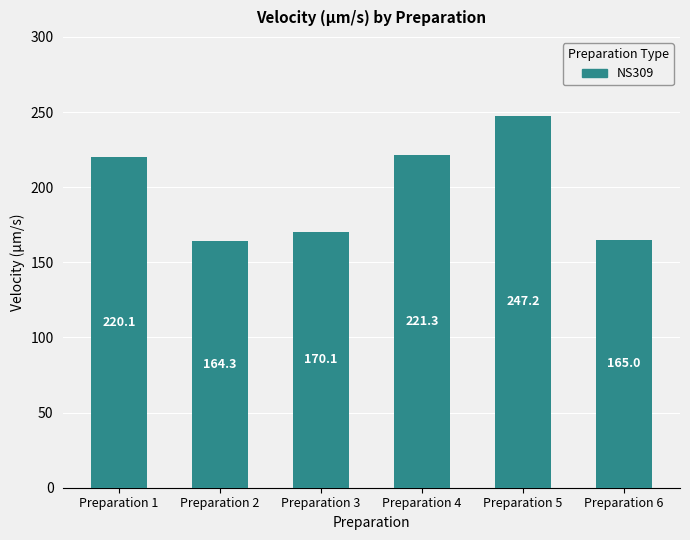

List the labels in order of value, largest first.

Preparation 5, Preparation 4, Preparation 1, Preparation 3, Preparation 6, Preparation 2